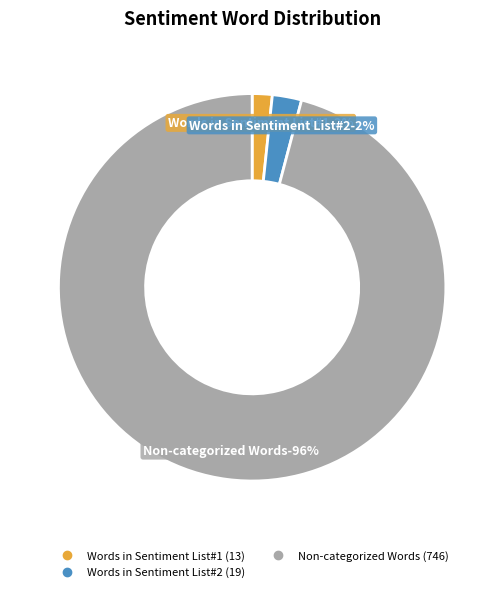

The Non-categorized Words slice represents 96% of the pie. True or false?

True